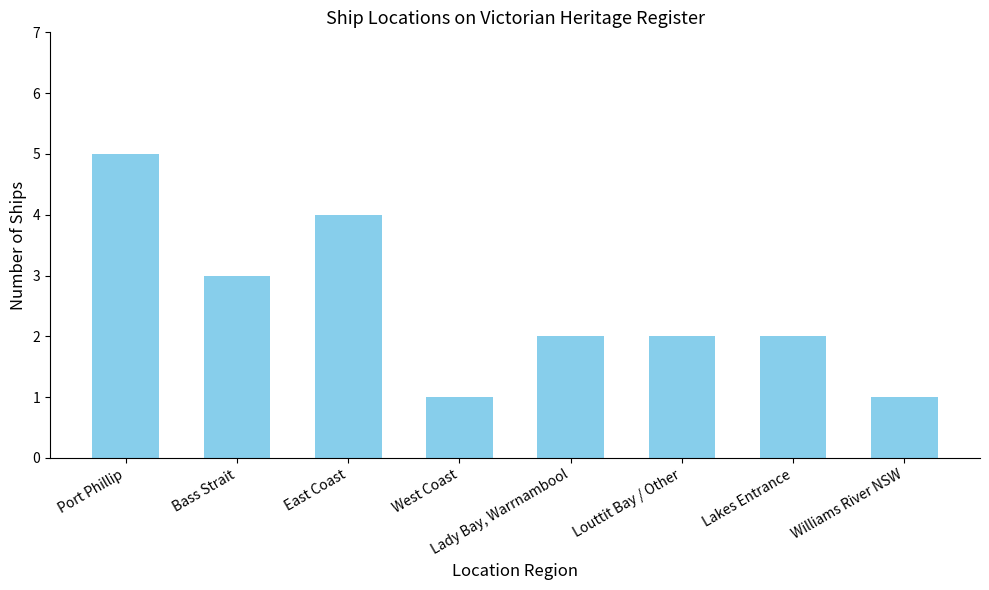

How many bars are there in total?

8